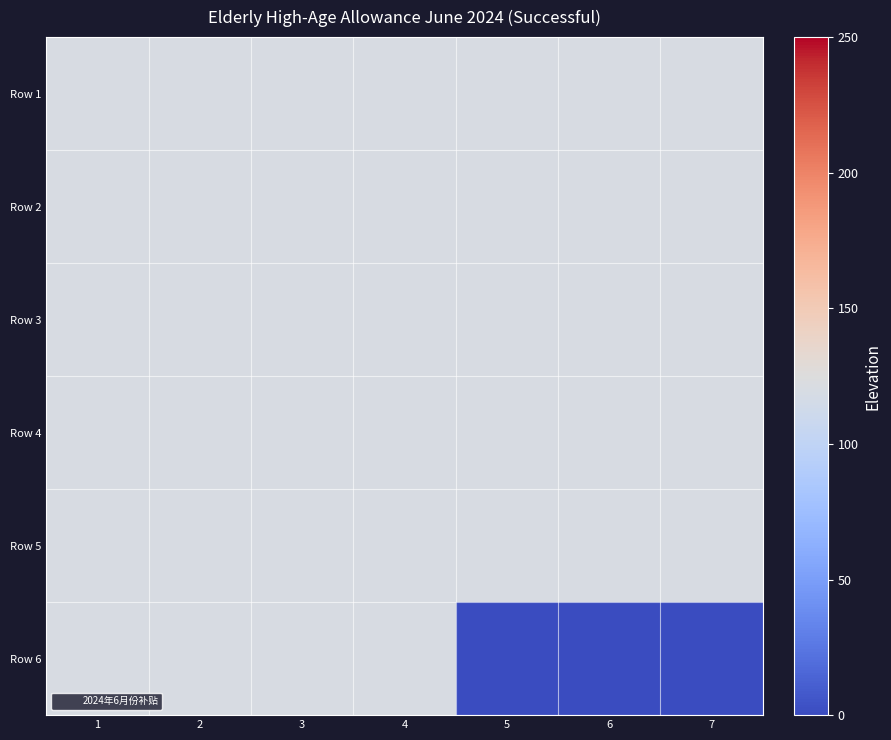

What is the total value across all series at 4?

720